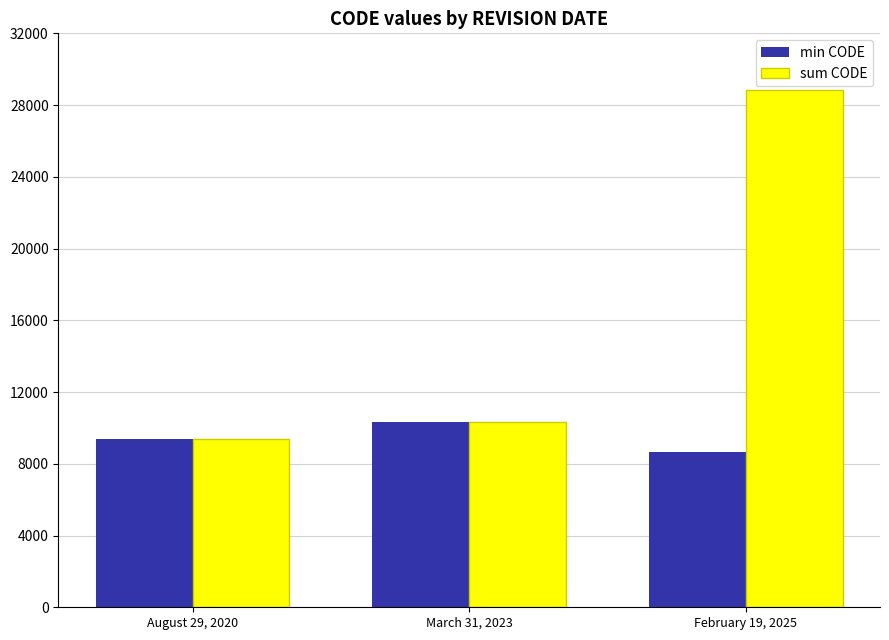

What is the label of the 2nd bar from the right?

March 31, 2023